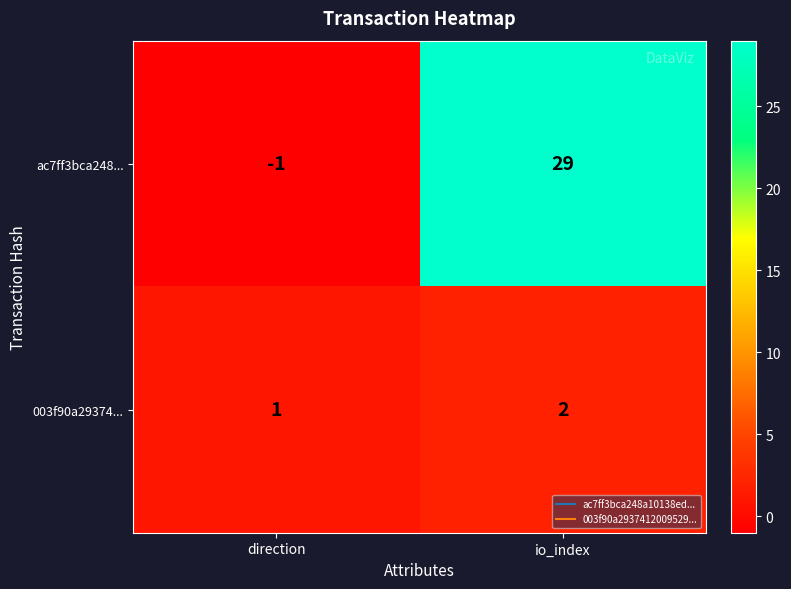

Reading left to right, transcribe all the data shown in this chart.

ac7ff3bca248...: -1	29
003f90a29374...: 1	2